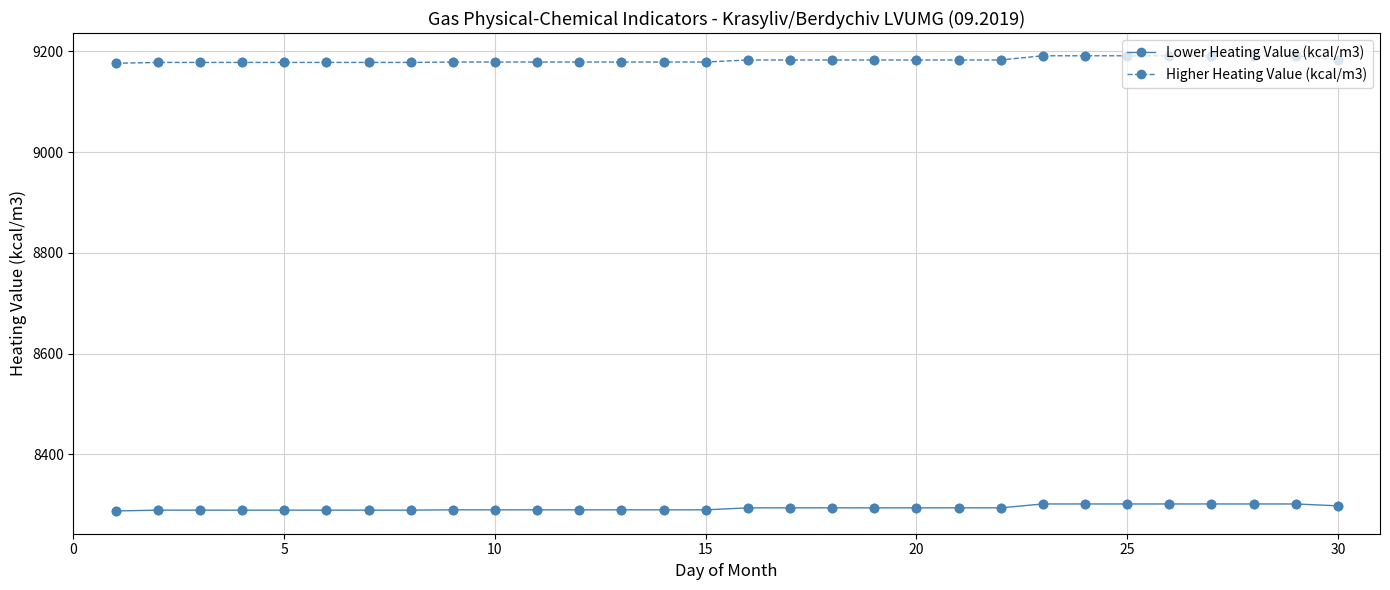

What is the value of the Higher Heating Value (kcal/m3) point at the 3rd from the left?

9178.1